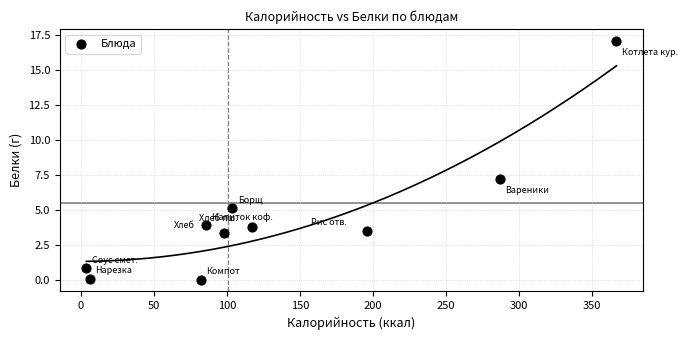

What Y value in the scatter plot is closest to 8?

7.2